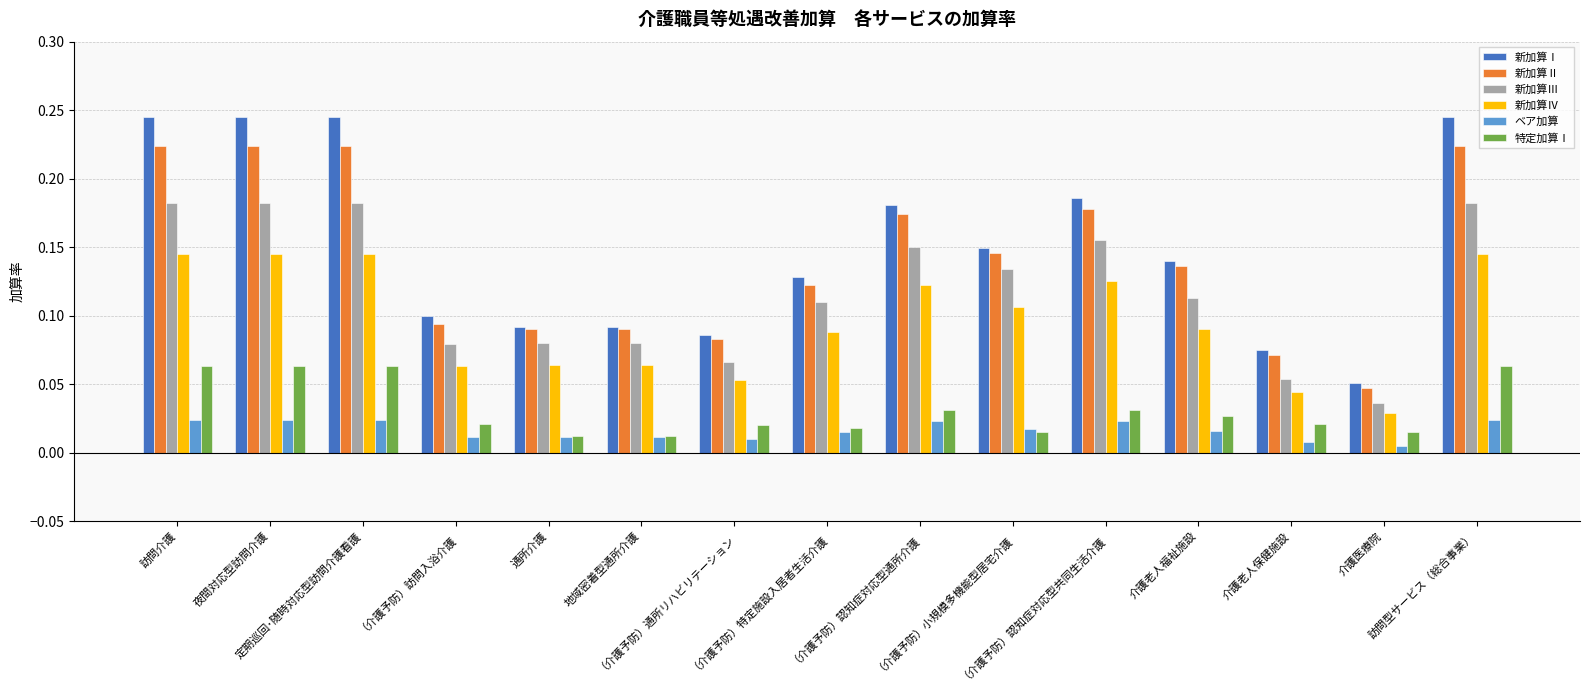

At which label is 新加算Ⅲ closest to 0?

介護医療院